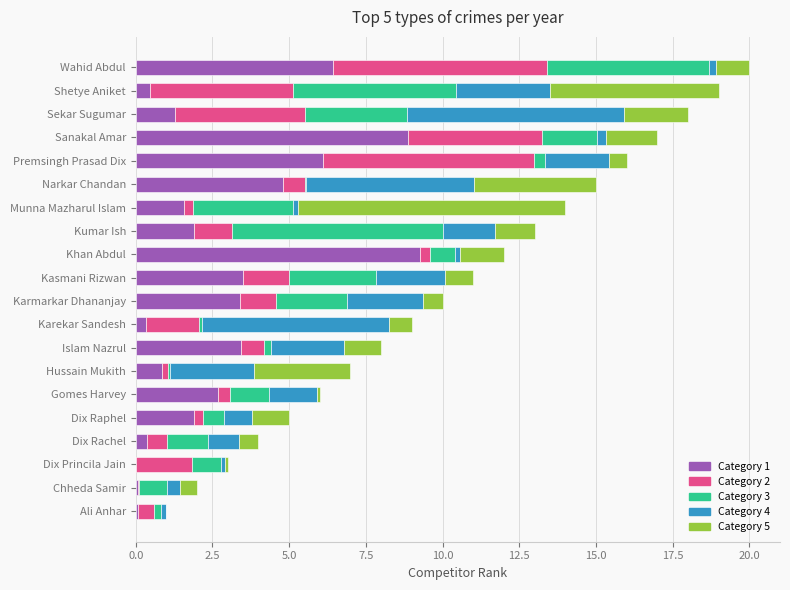

What is the sum of all Category 1 values?

57.4